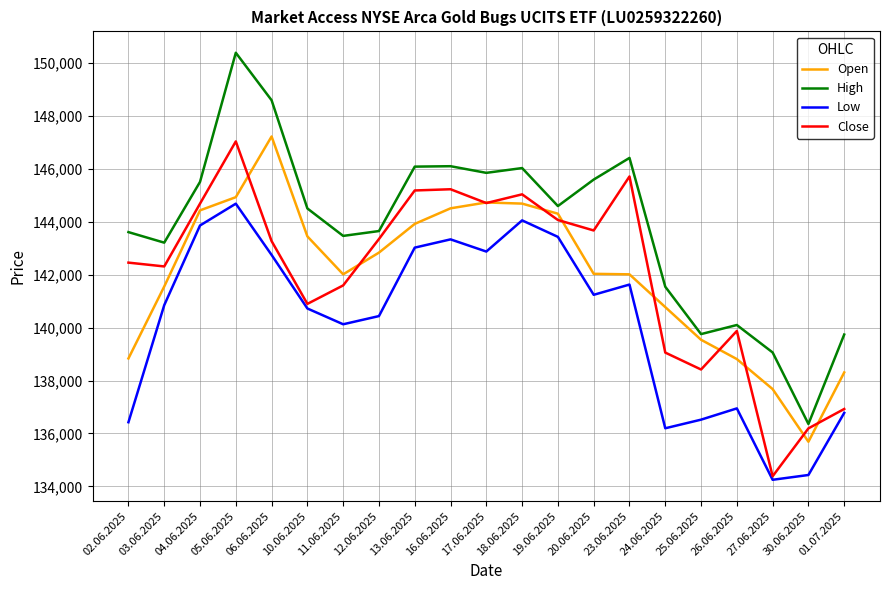

True or false: High and Low cross at least once.

False